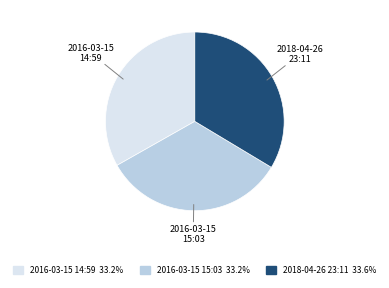

Is there a majority slice in this chart?

No